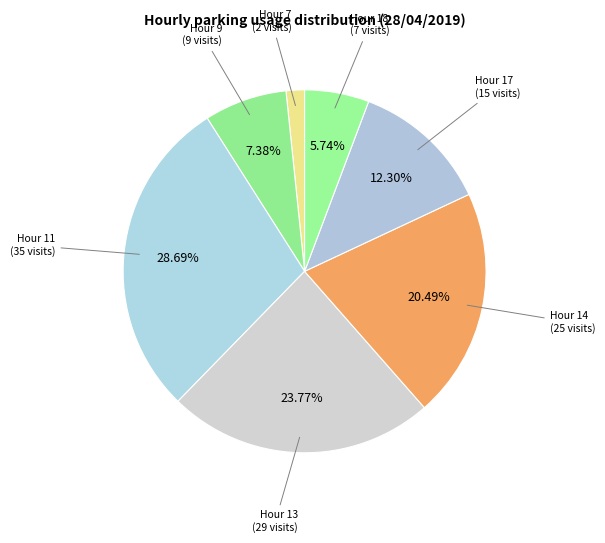

How many slices are in this pie chart?

7